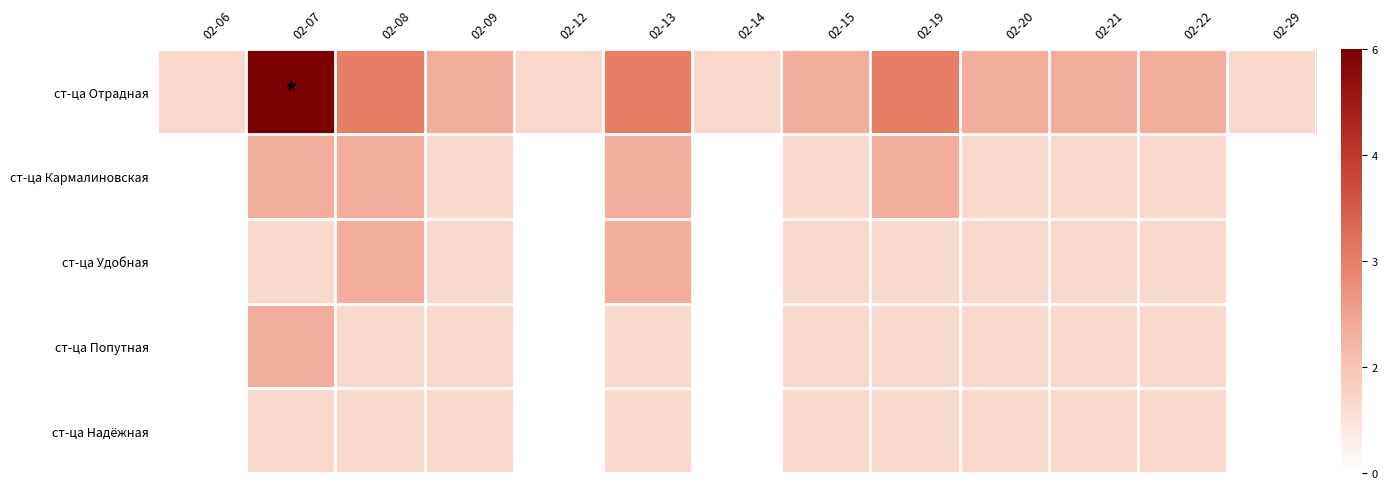

Which series has the largest total across all categories?

ст-ца Отрадная